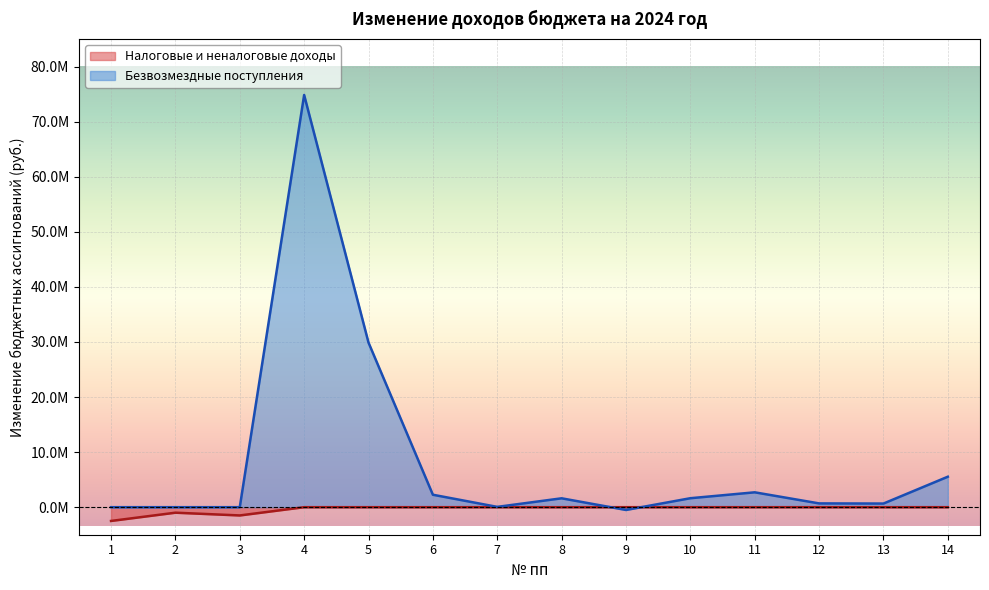

The Безвозмездные поступления series shows 2259800.0 at 6. True or false?

True